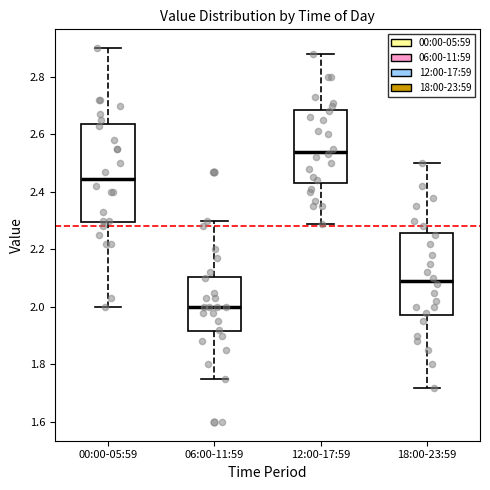

Reading left to right, read every box against the y-axis: the position of its median line, the range the box covers, and the ends of its whiskers. The values are not printed on the chart, so give them approximately, as read against the axis.

00:00-05:59: median 2.44, box 2.30 to 2.64, whiskers 2.00 to 2.90
06:00-11:59: median 2.00, box 1.92 to 2.10, whiskers 1.76 to 2.30
12:00-17:59: median 2.54, box 2.44 to 2.68, whiskers 2.30 to 2.88
18:00-23:59: median 2.10, box 1.98 to 2.26, whiskers 1.72 to 2.50